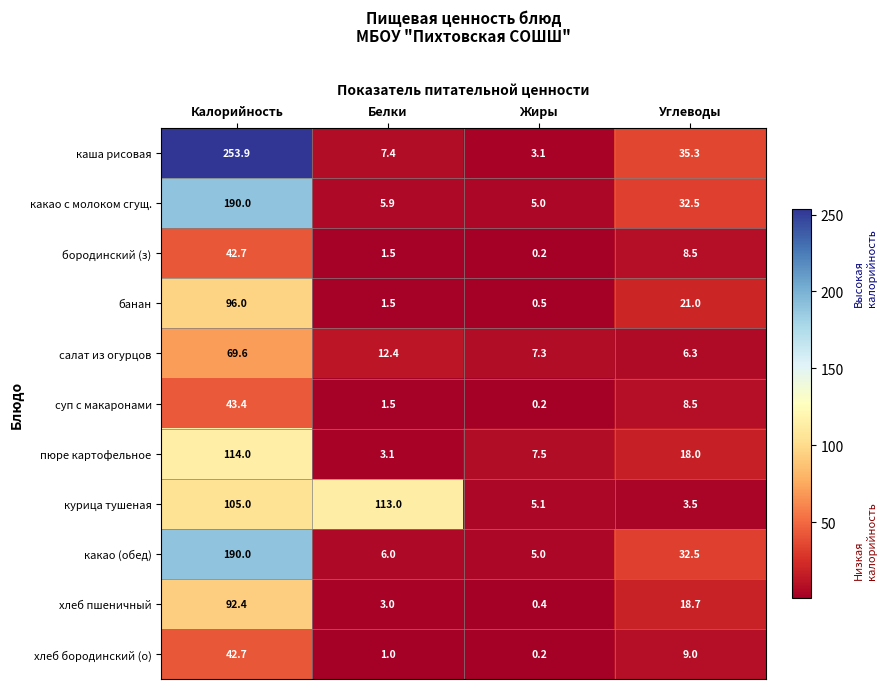

Where is хлеб пшеничный nearest to the value 46?

Углеводы